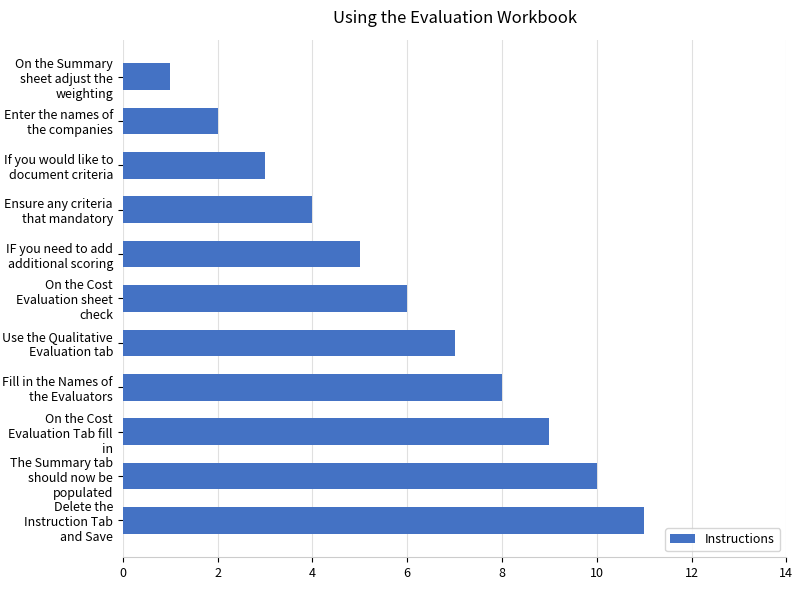

Does the chart contain any negative values?

No